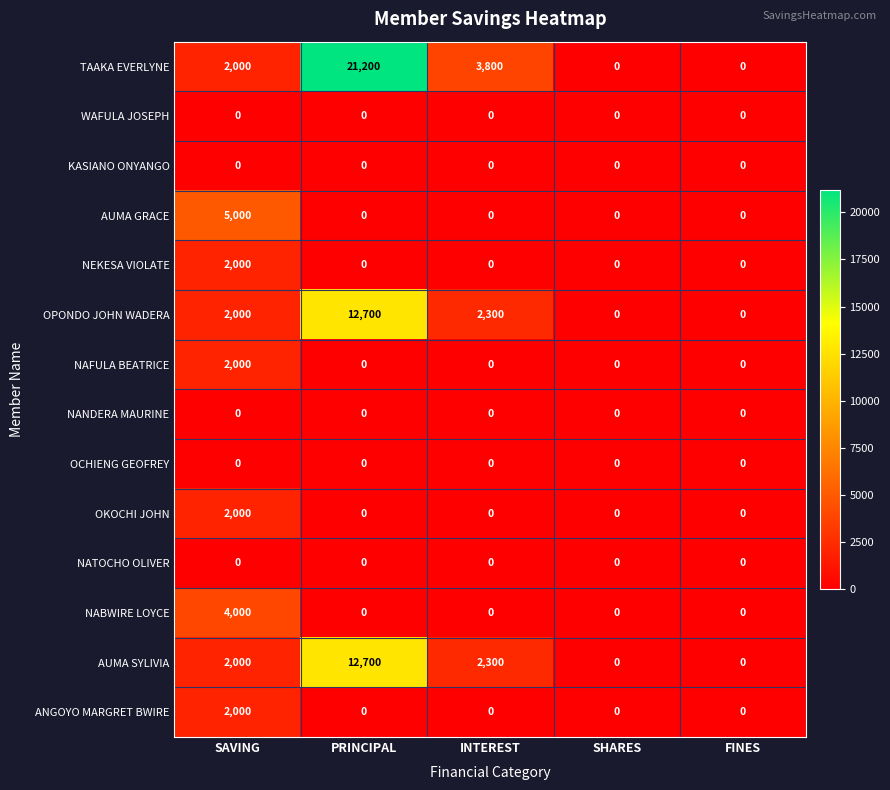

True or false: NEKESA VIOLATE has a value of -876 at SHARES.

False